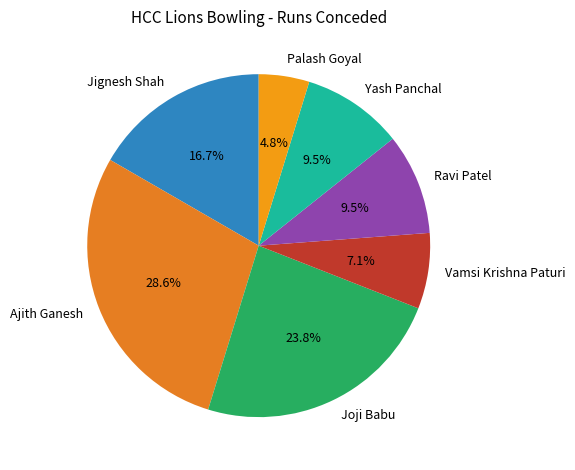

Between Jignesh Shah and Ajith Ganesh, which is larger?

Ajith Ganesh